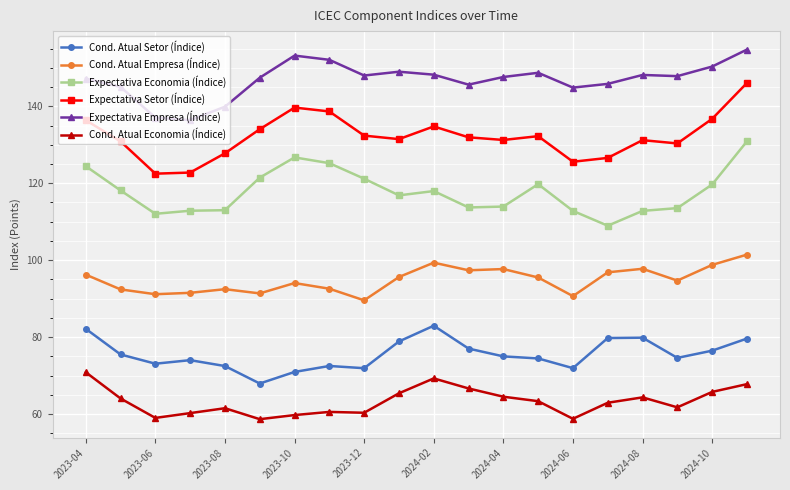

True or false: Cond. Atual Economia (Índice) and Cond. Atual Setor (Índice) intersect in this chart.

False